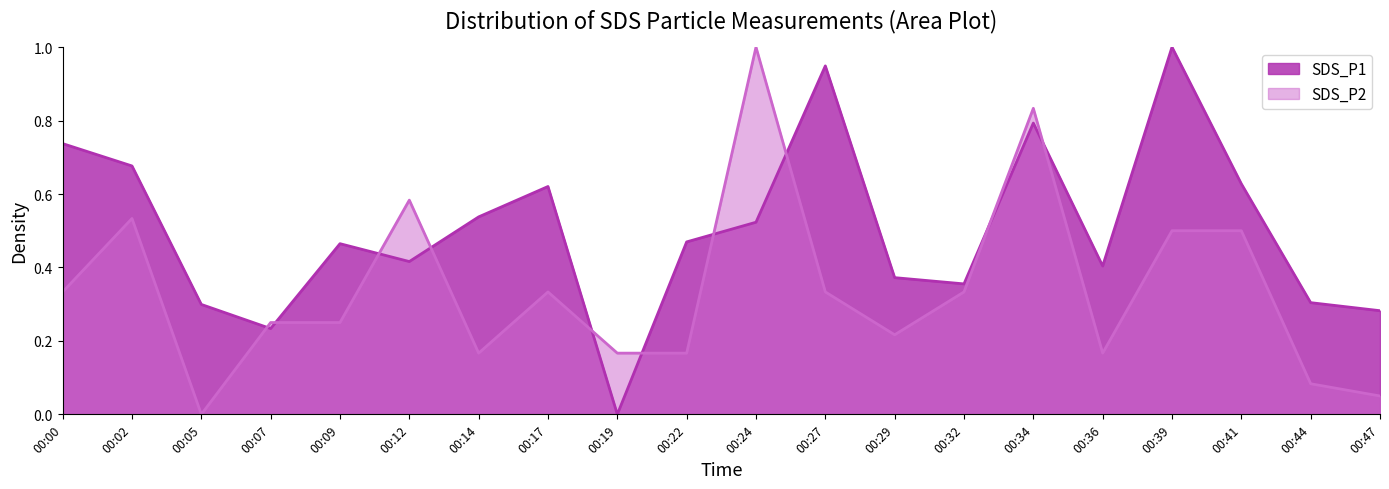

Reading left to right, what are all the values shown in this chart?

SDS_P1: 0.7	0.7	0.3	0.2	0.5	0.4	0.5	0.6	0.0	0.5	0.5	0.9	0.4	0.4	0.8	0.4	1.0	0.6	0.3	0.3
SDS_P2: 0.3	0.5	0.0	0.3	0.3	0.6	0.2	0.3	0.2	0.2	1.0	0.3	0.2	0.3	0.8	0.2	0.5	0.5	0.1	0.1